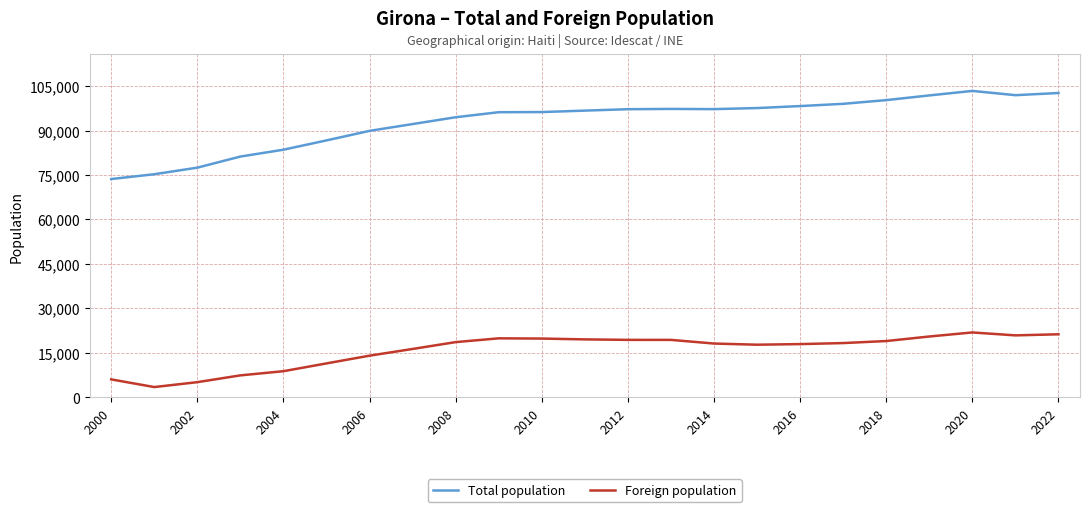

Which series has the widest spread of values?

Total population